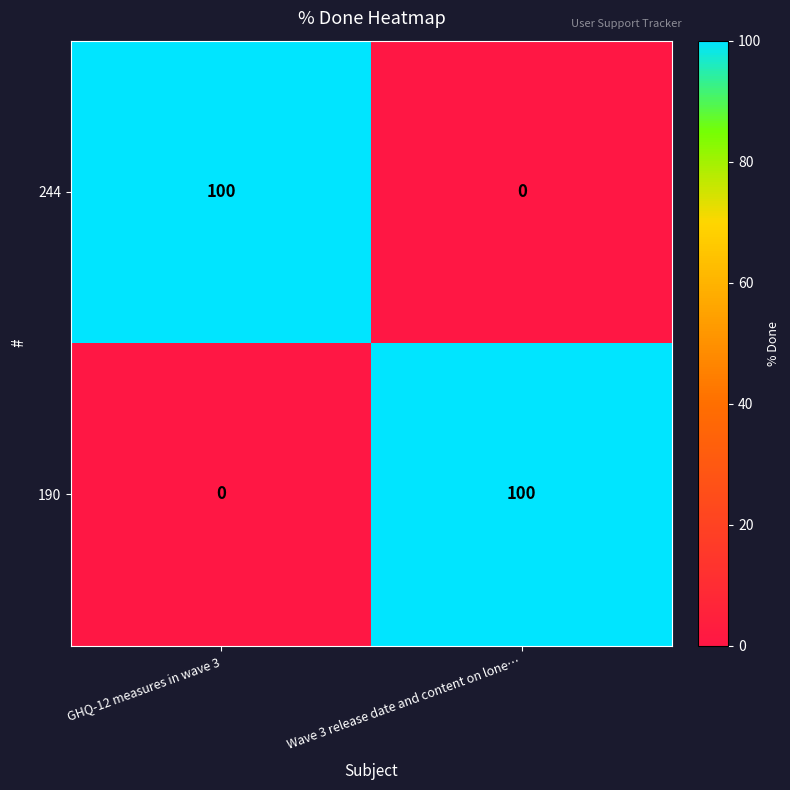

The value of 244 at Wave 3 release date and content on lone… is 0. True or false?

True